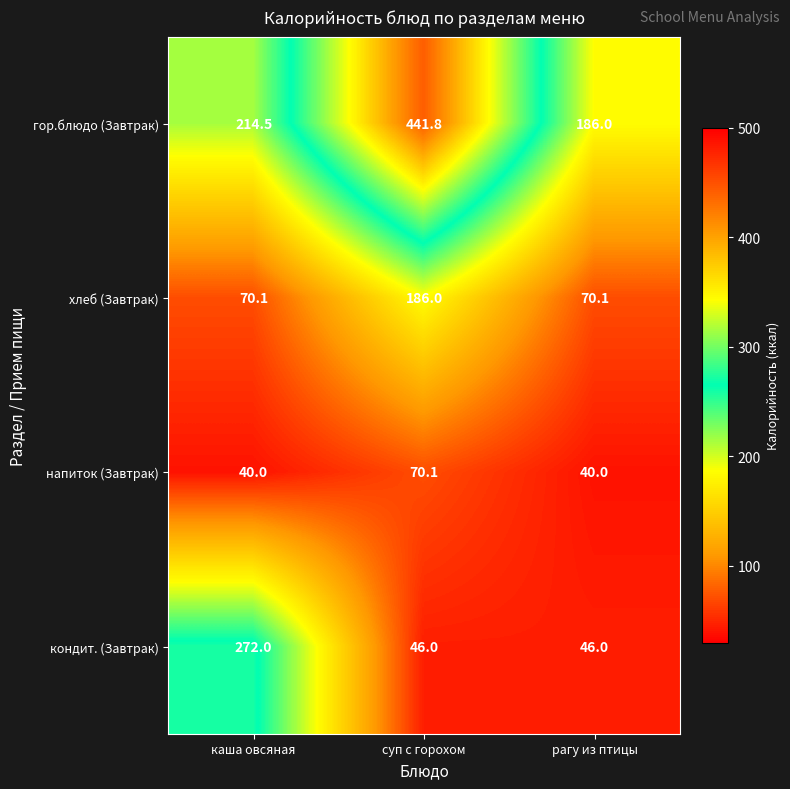

At which category is the sum across all series the highest?

суп с горохом